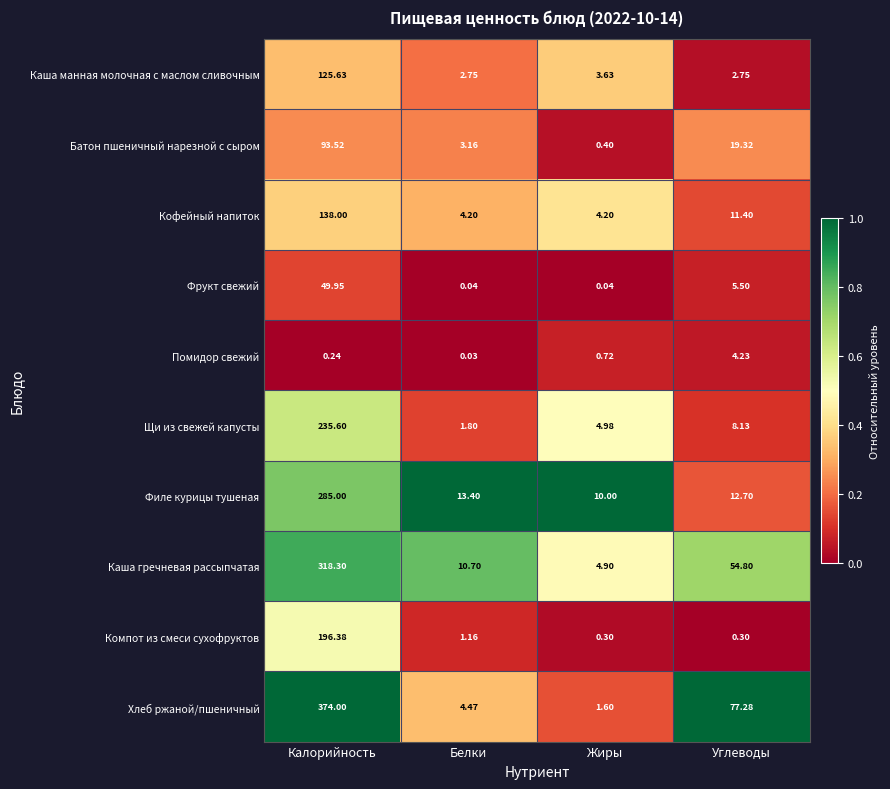

At which label does Фрукт свежий reach its peak?

Калорийность